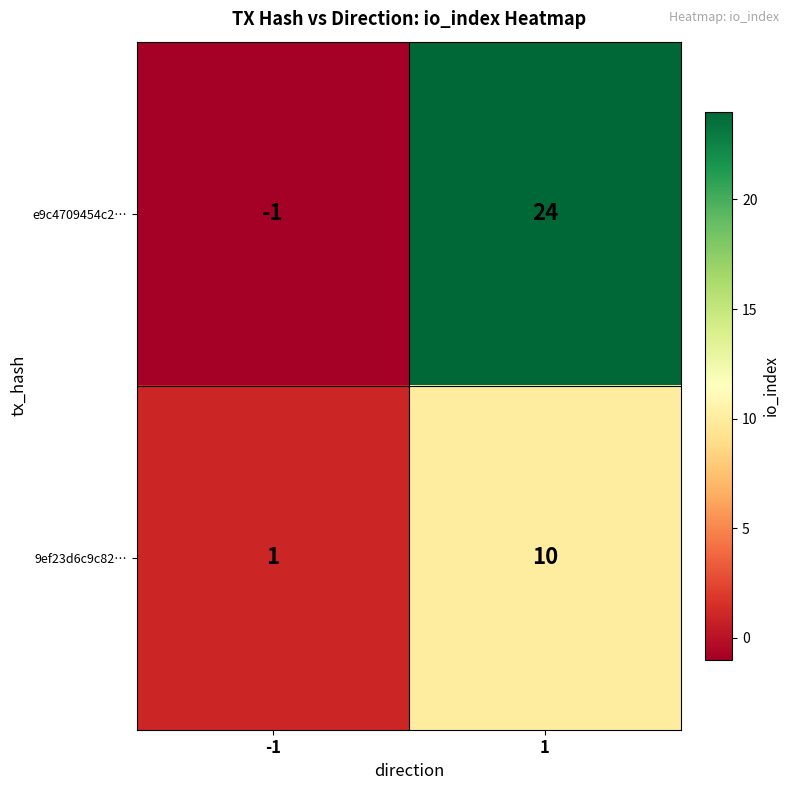

The e9c4709454c2… series shows 10 at 1. True or false?

False